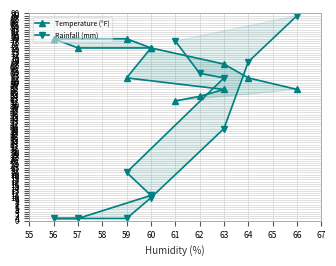

Rank the series by their maximum value, from highest to lowest.

Rainfall (mm), Temperature (°F)